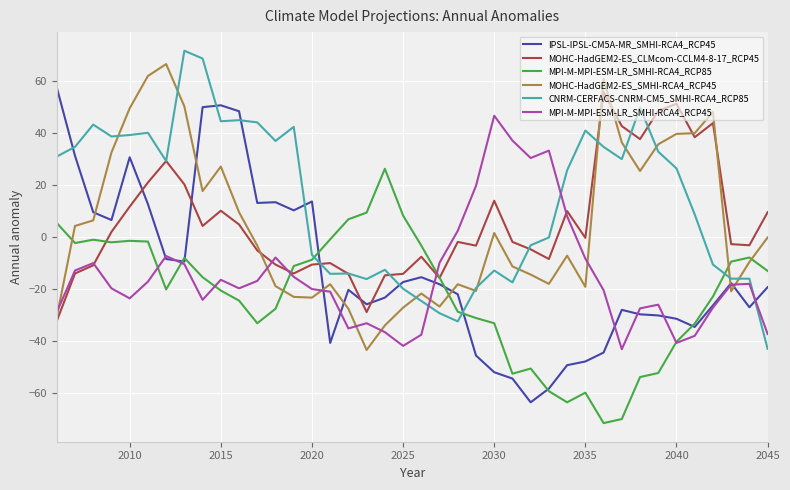

True or false: IPSL-IPSL-CM5A-MR_SMHI-RCA4_RCP45 and CNRM-CERFACS-CNRM-CM5_SMHI-RCA4_RCP85 intersect in this chart.

True